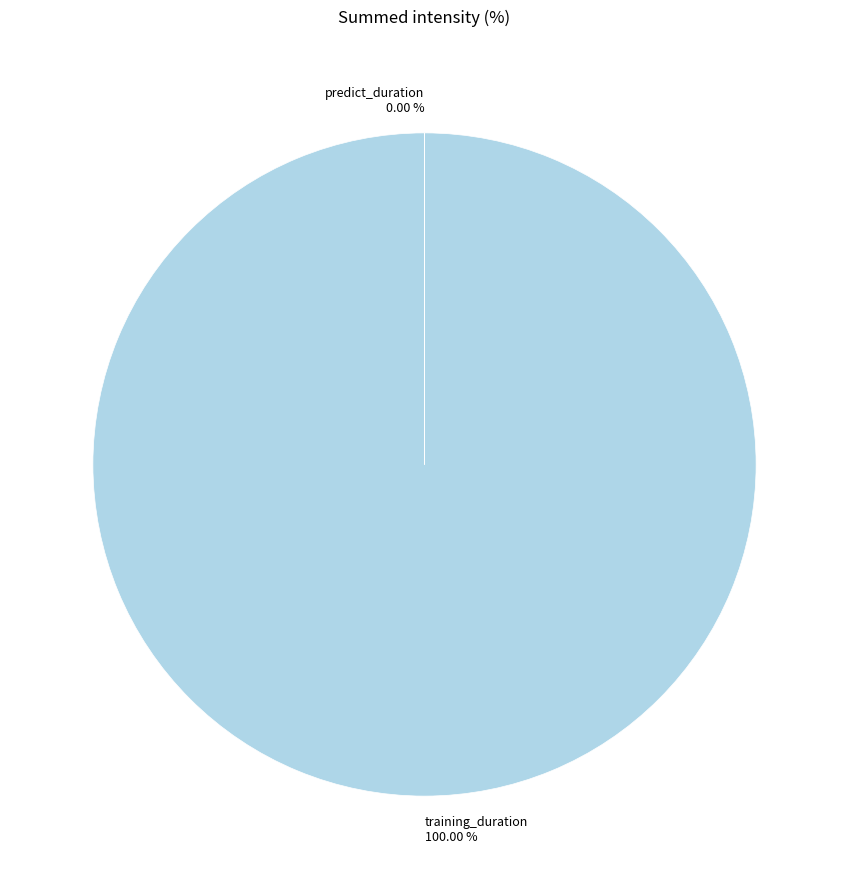

Between training_duration and predict_duration, which is larger?

training_duration